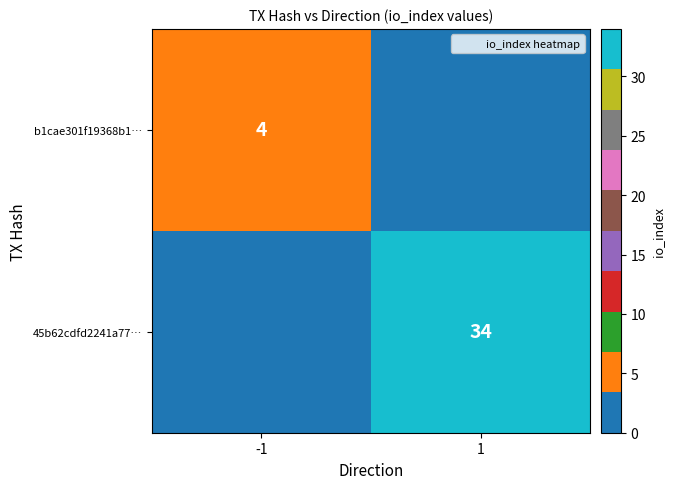

How many data points does each series have?

2